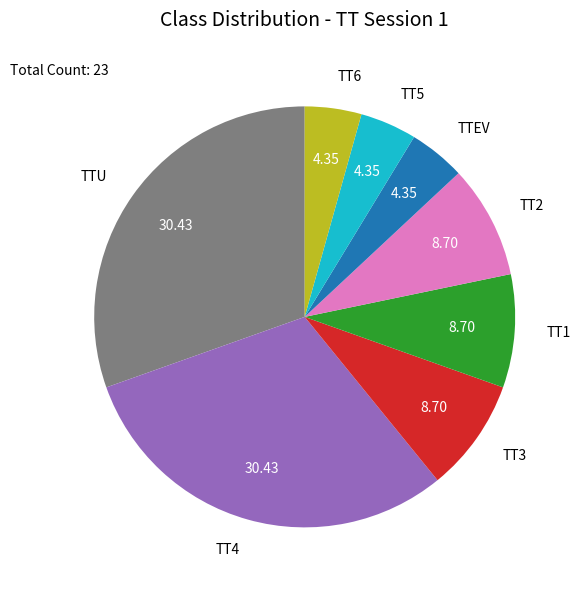

The TT3 slice represents 2% of the pie. True or false?

False